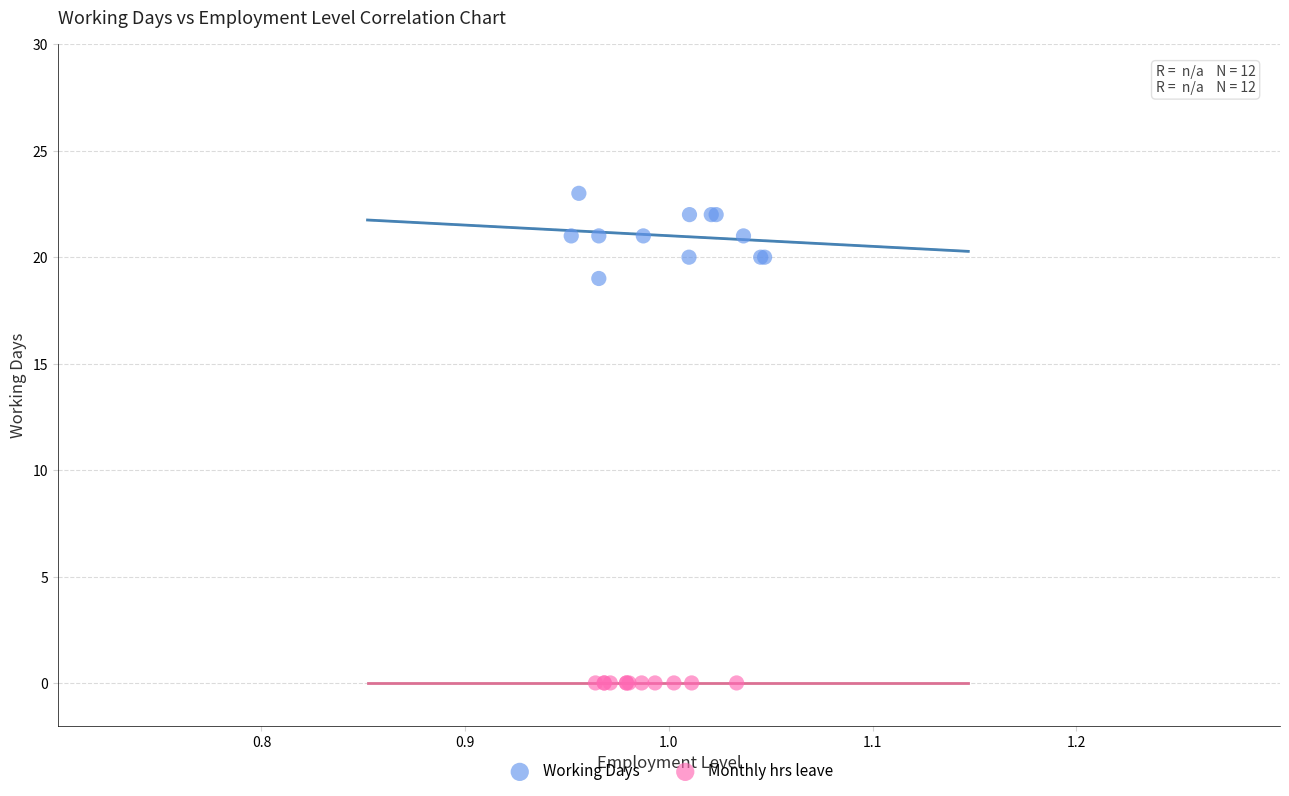

What are all the series names shown in the legend?

Working Days, Monthly hrs leave